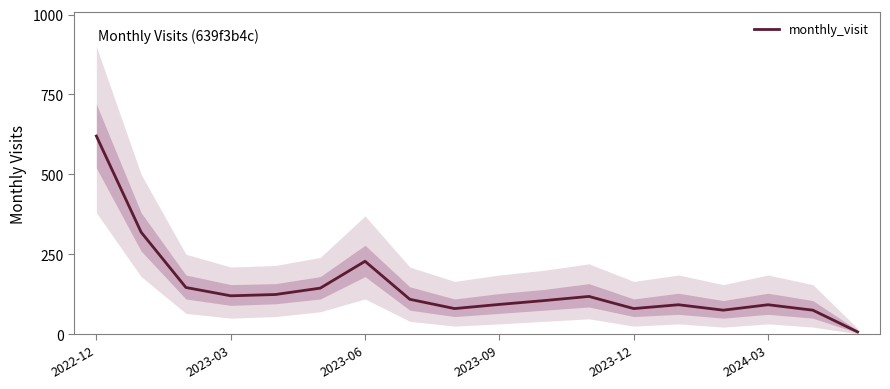

What is the highest value of the monthly_visit series?

620